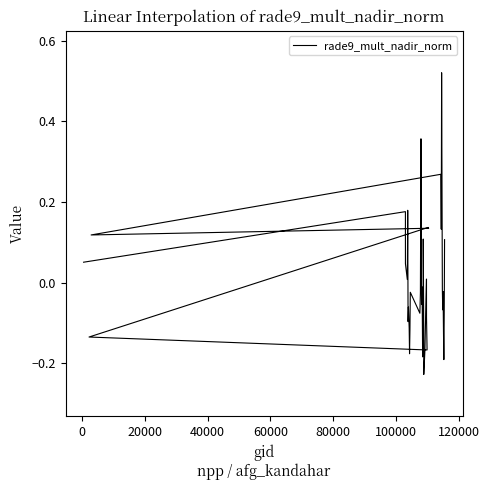

Reading right to left, what are all the values shown in this chart?

0.1	-0.1	-0.2	-0.1	-0.0	-0.1	-0.0	0.5	0.1	0.3	0.1	0.1	0.1	-0.1	-0.2	-0.1	0.0	-0.2	-0.2	-0.1	0.1	-0.2	-0.2	-0.0	-0.1	0.4	-0.0	-0.1	-0.0	-0.1	-0.2	-0.1	-0.1	-0.1	0.2	0.1	0.0	0.0	0.2	0.1